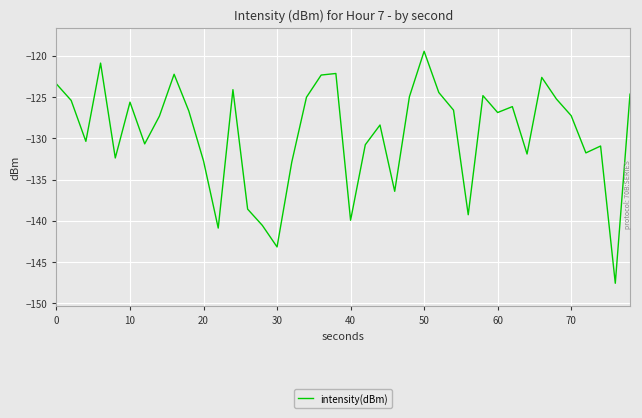

What is the difference between the maximum and minimum values?

28.1